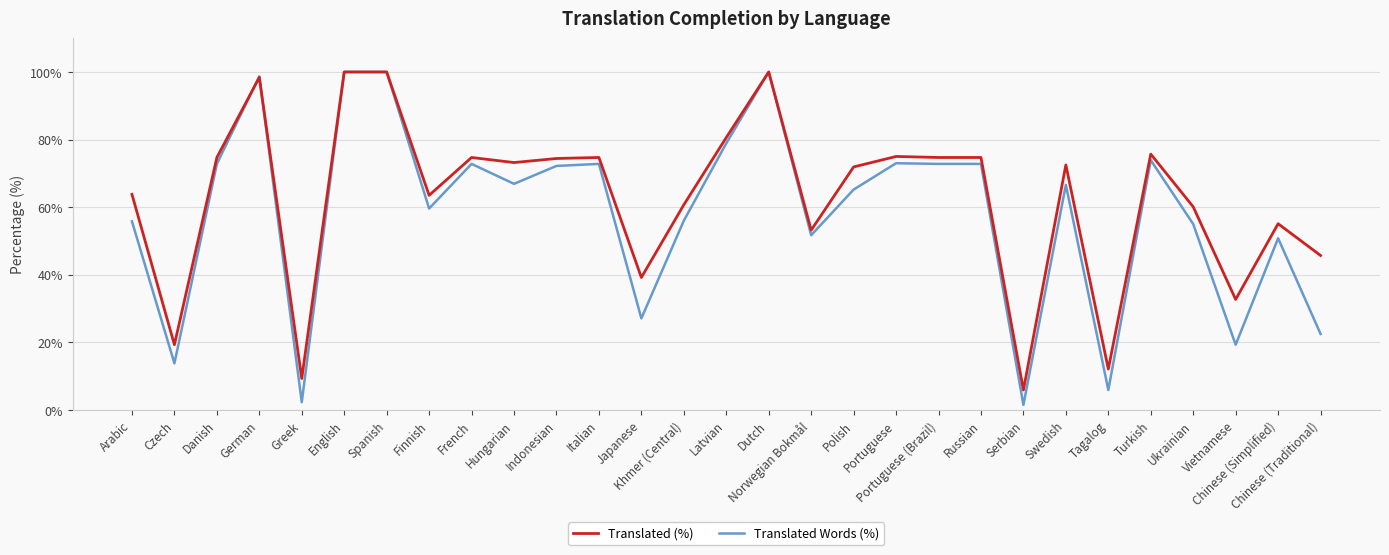

What is the difference between the highest and lowest values at Khmer (Central)?

4.7